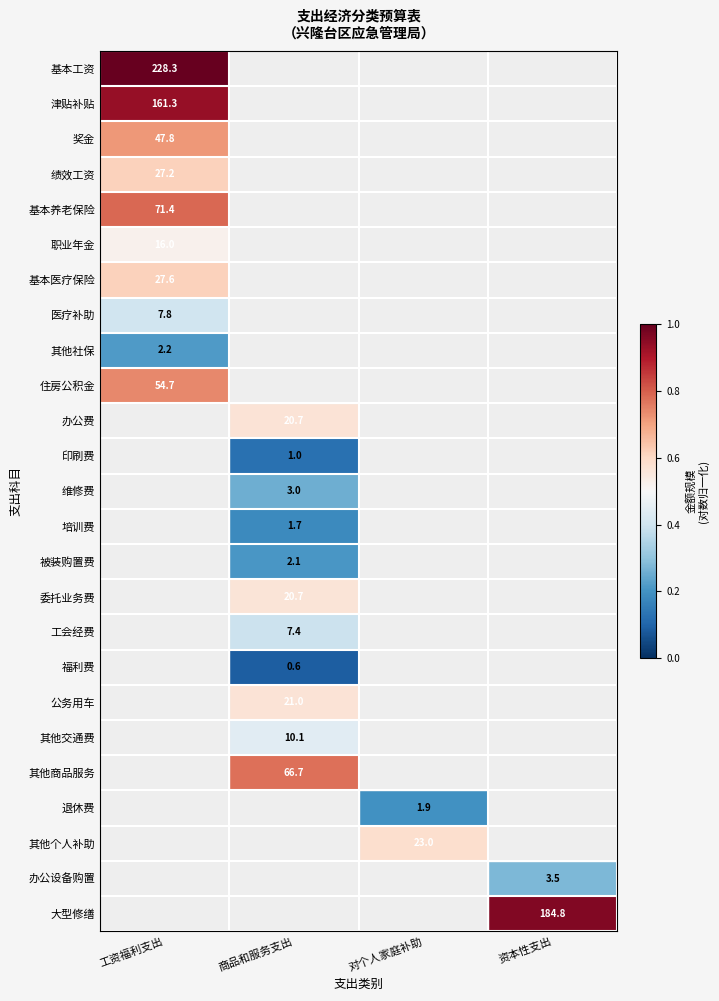

The 被装购置费 series shows 0.6 at 商品和服务支出. True or false?

False